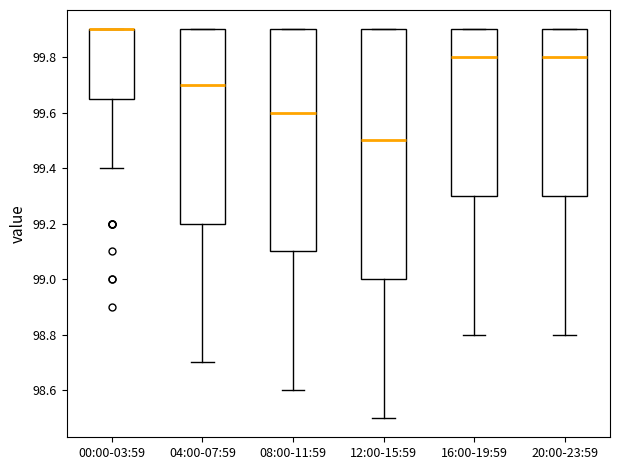

Where is the upper edge of the box for 08:00-11:59 on the y-axis? The values are not printed on the chart, so give them approximately, as read against the axis.

99.90